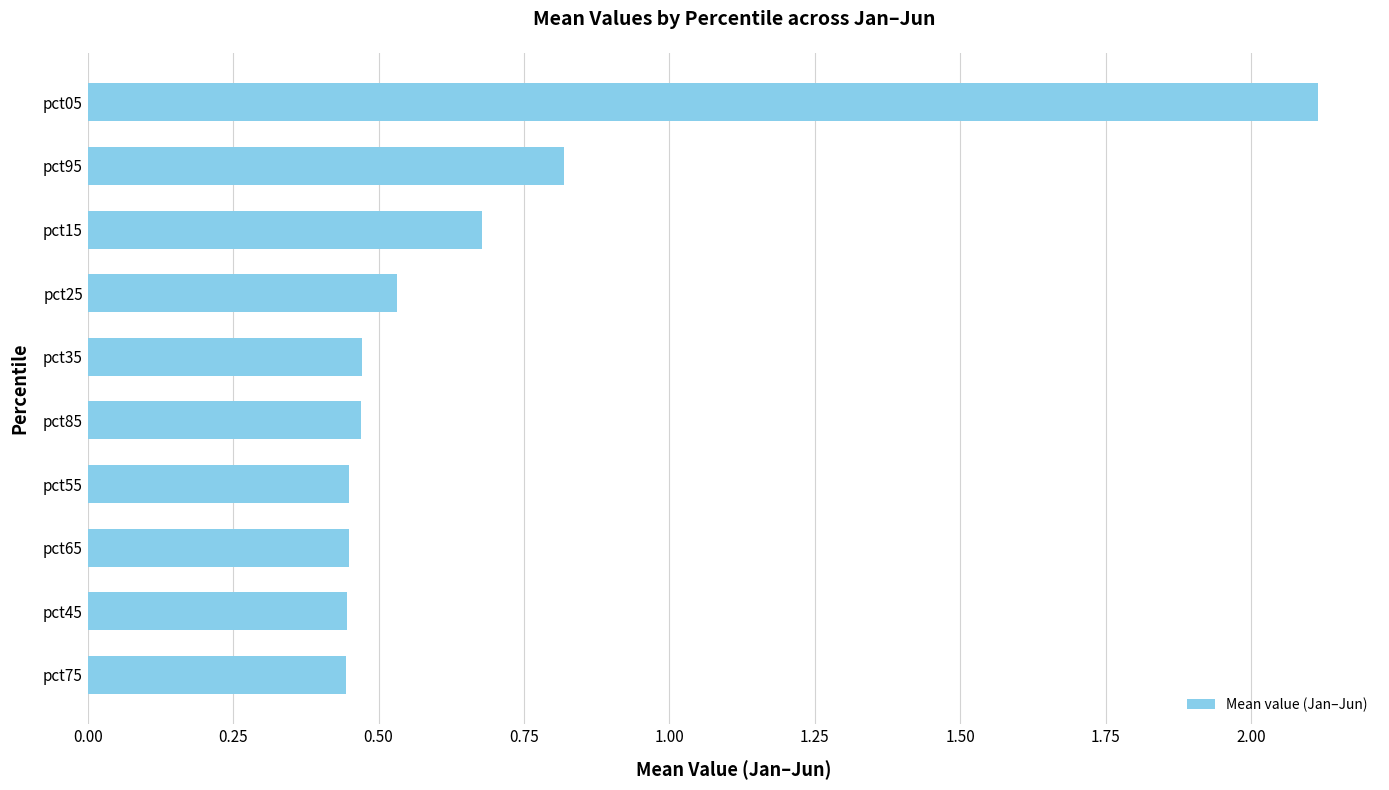

The value at pct15 is 0.2. True or false?

False